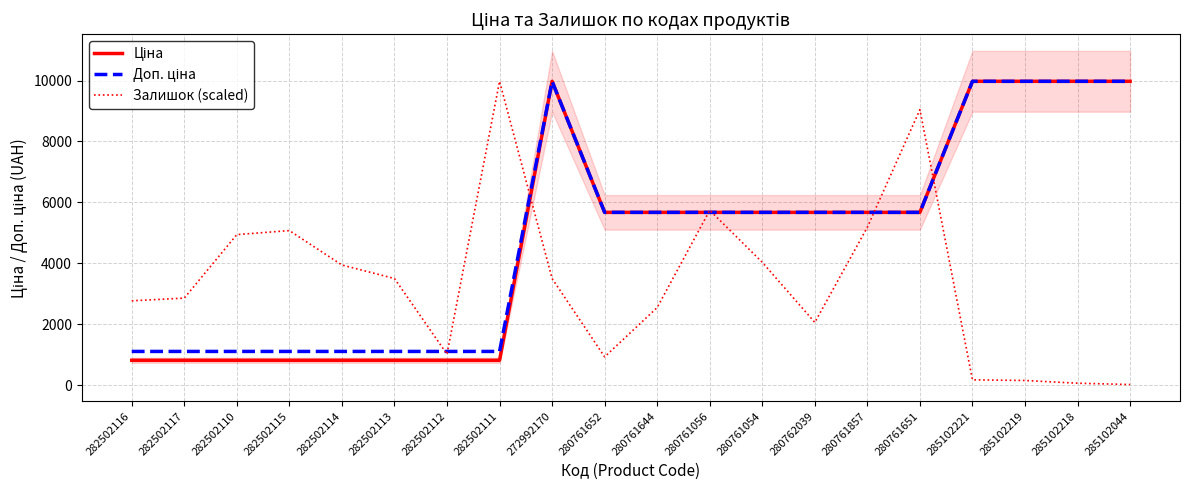

What is the highest value of the Доп. ціна series?

9975.0